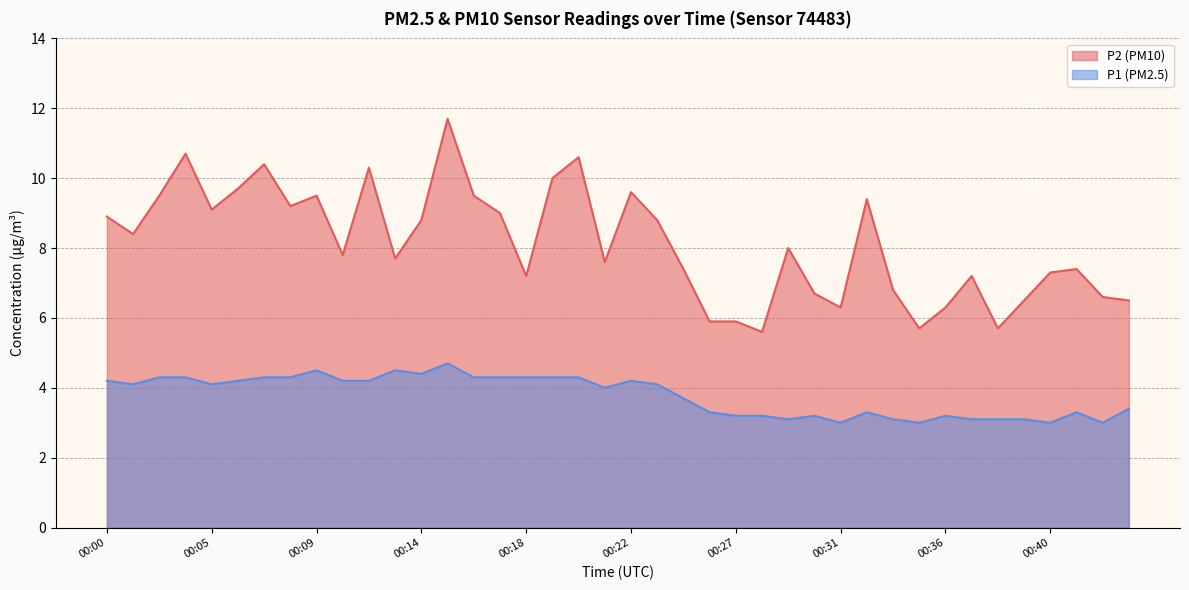

What is the total value across all series at 00:40?

10.3